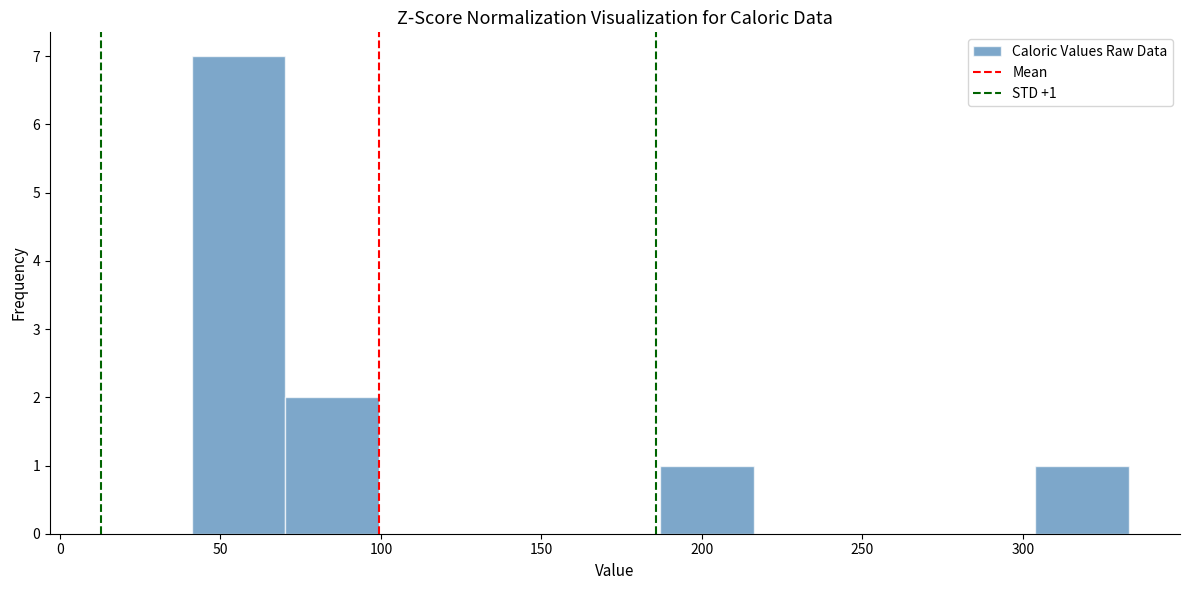

Over which range of the x-axis is the bar tallest?

40 to 70